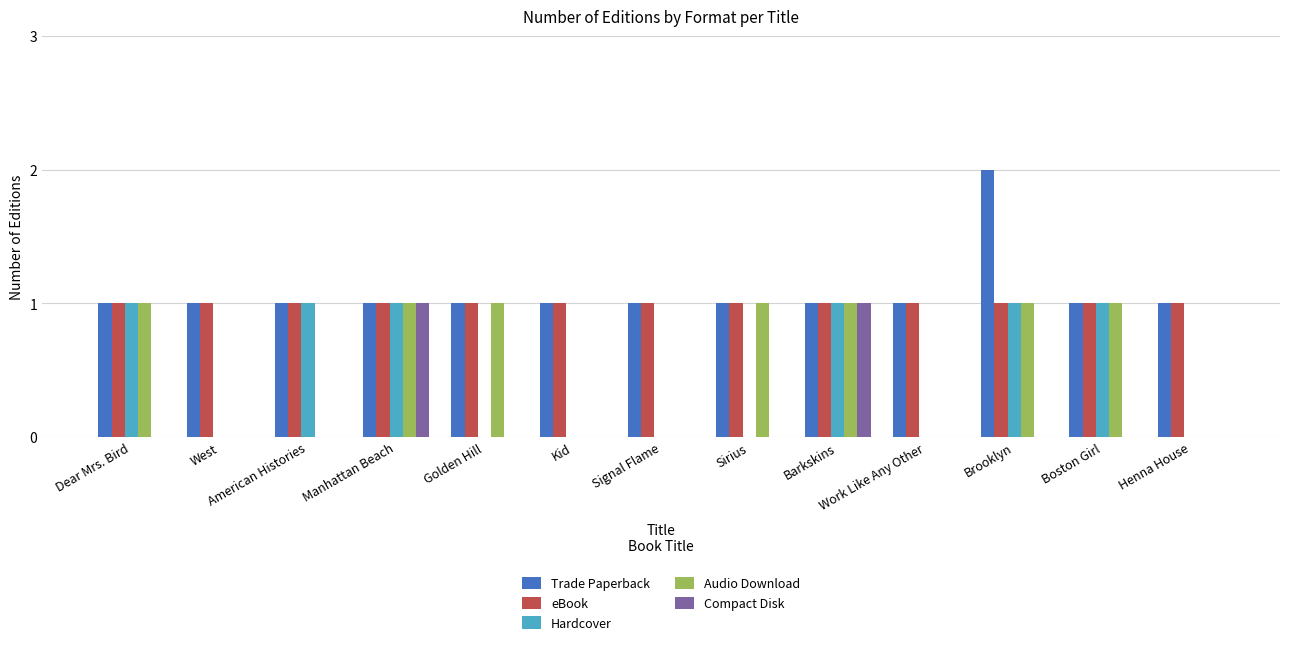

True or false: Audio Download has a value of 0 at American Histories.

True